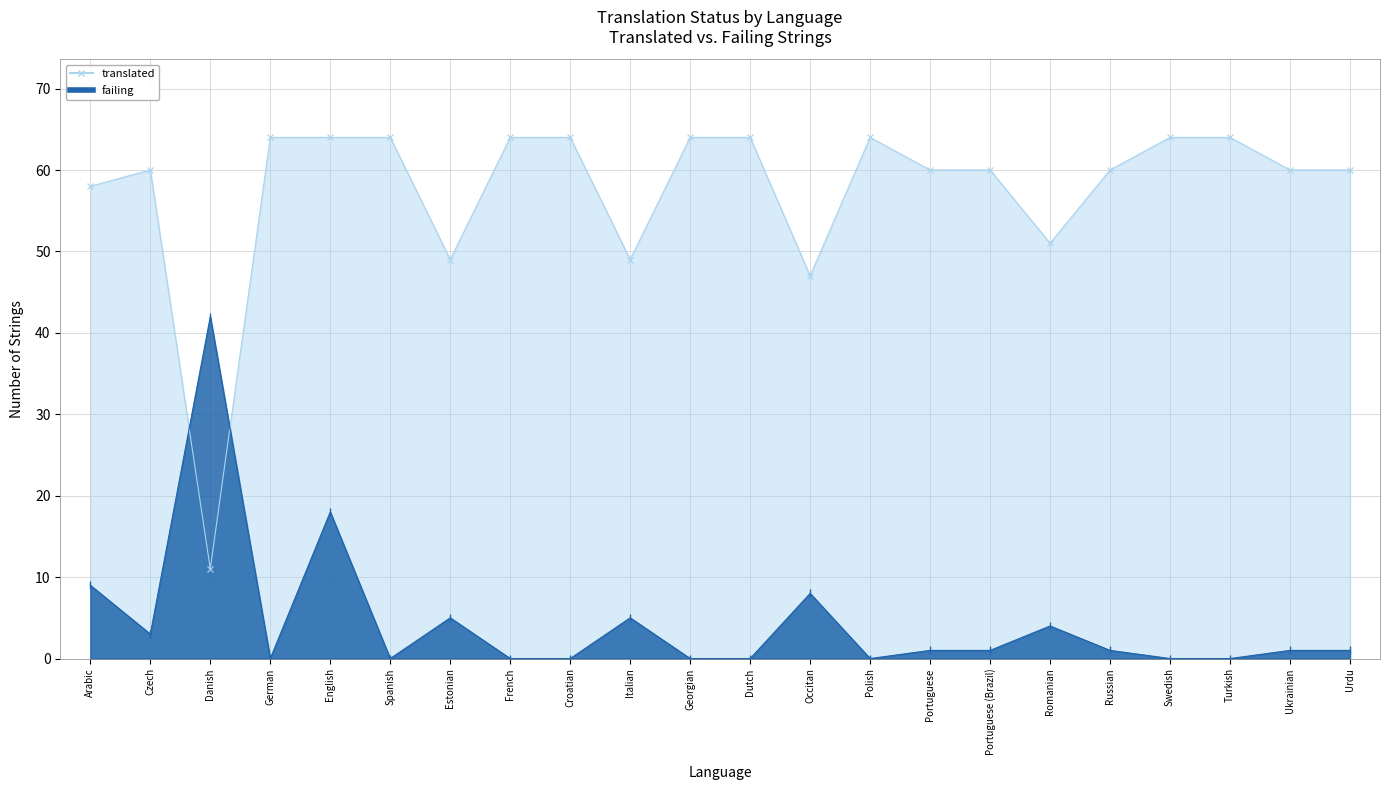

What is the label of the 13th point from the left?

Occitan